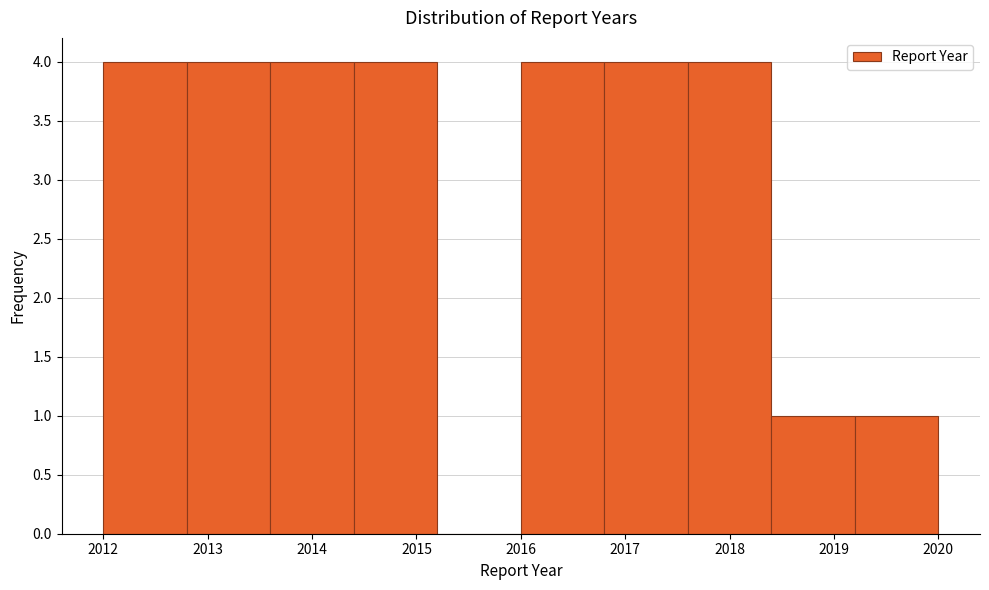

Reading left to right, transcribe this chart: for each bar, give the range it covers on the x-axis and its height. The values are not printed on the chart, so give them approximately, as read against the axis.

2012.0 to 2012.8: 4
2012.8 to 2013.6: 4
2013.6 to 2014.4: 4
2014.4 to 2015.2: 4
2015.2 to 2016.0: 0
2016.0 to 2016.8: 4
2016.8 to 2017.6: 4
2017.6 to 2018.4: 4
2018.4 to 2019.2: 1
2019.2 to 2020.0: 1